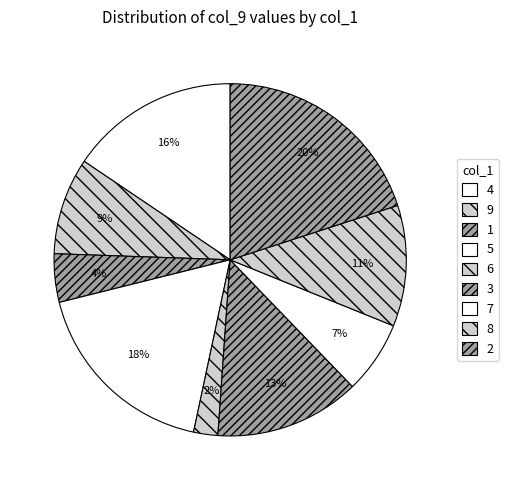

Rank the categories by value from highest to lowest.

2, 5, 4, 3, 8, 9, 7, 1, 6